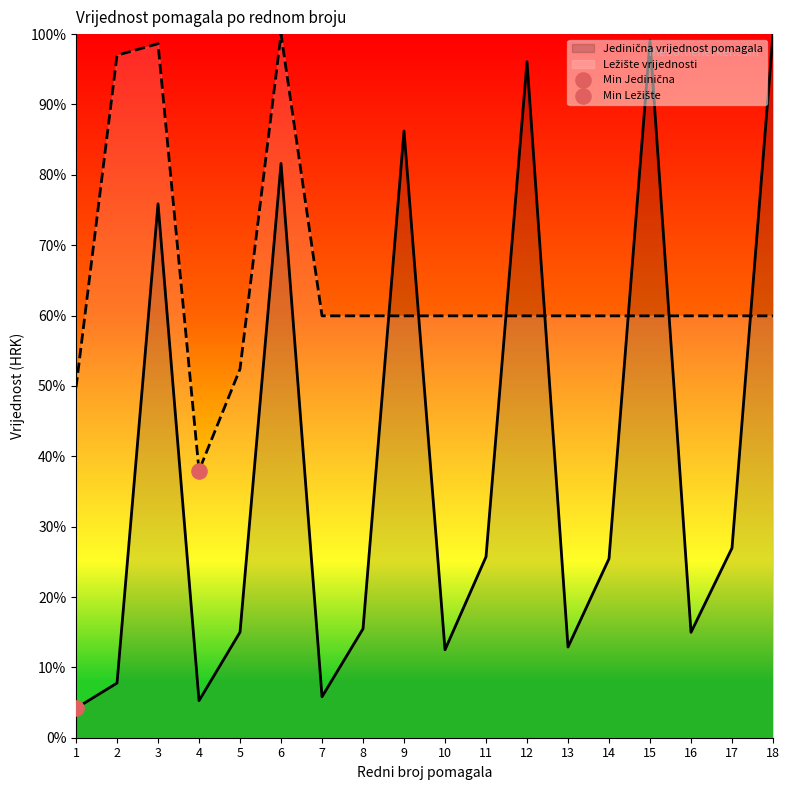

What is the total value across all series at 13?

72.8